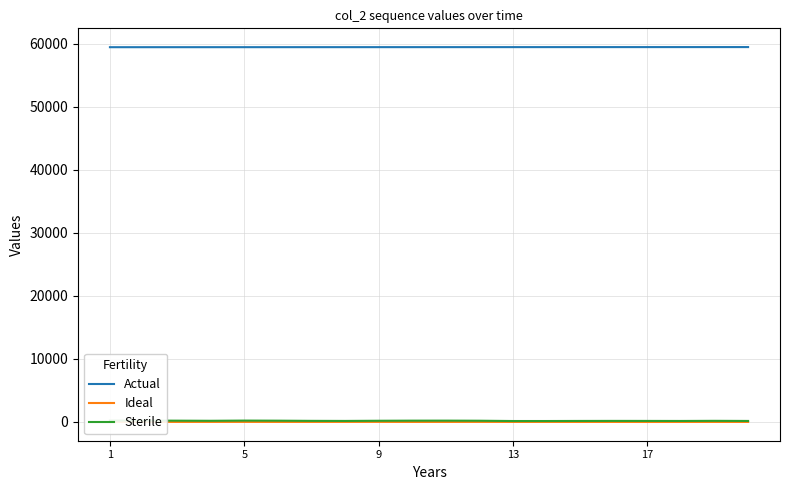

What is the total value across all series at 10?

59689